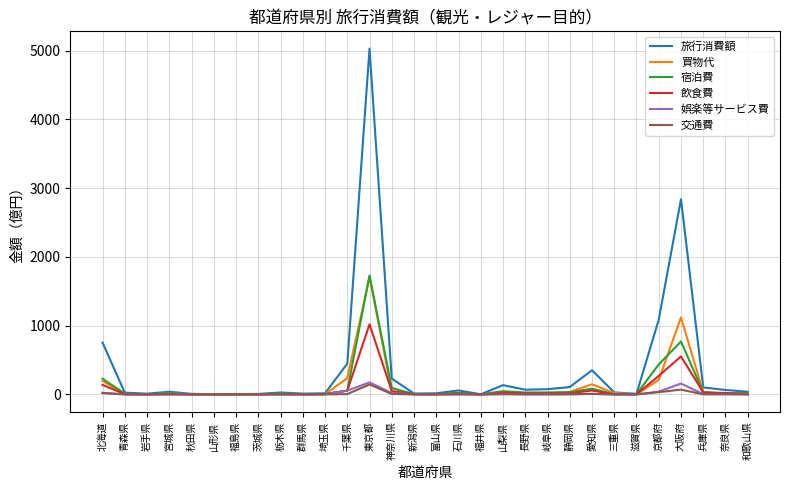

Which series has the largest range (max minus min)?

旅行消費額